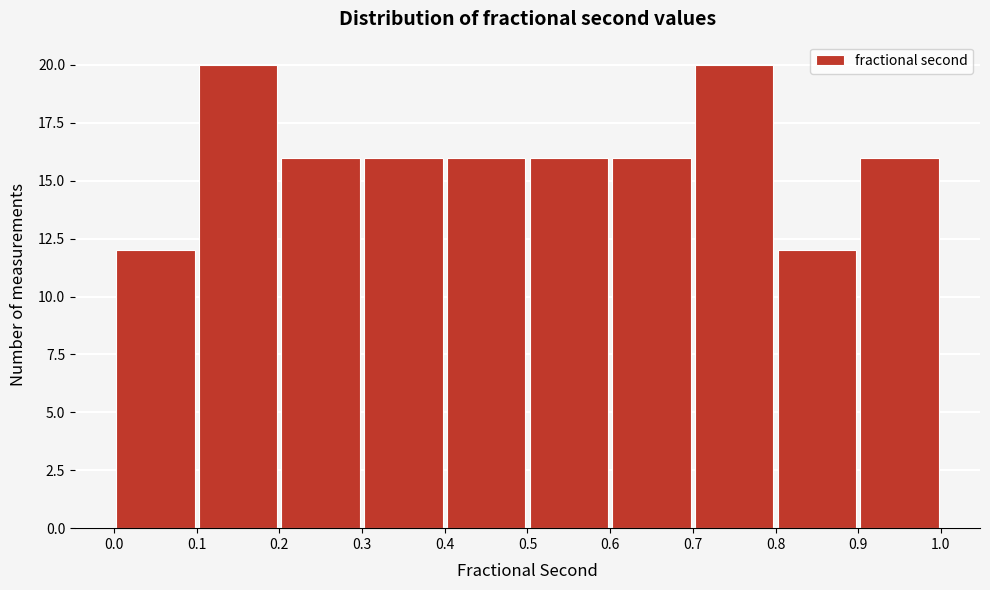

What is the height of the bar covering 0.0 to 0.1 on the x-axis? The values are not printed on the chart, so give them approximately, as read against the axis.

12